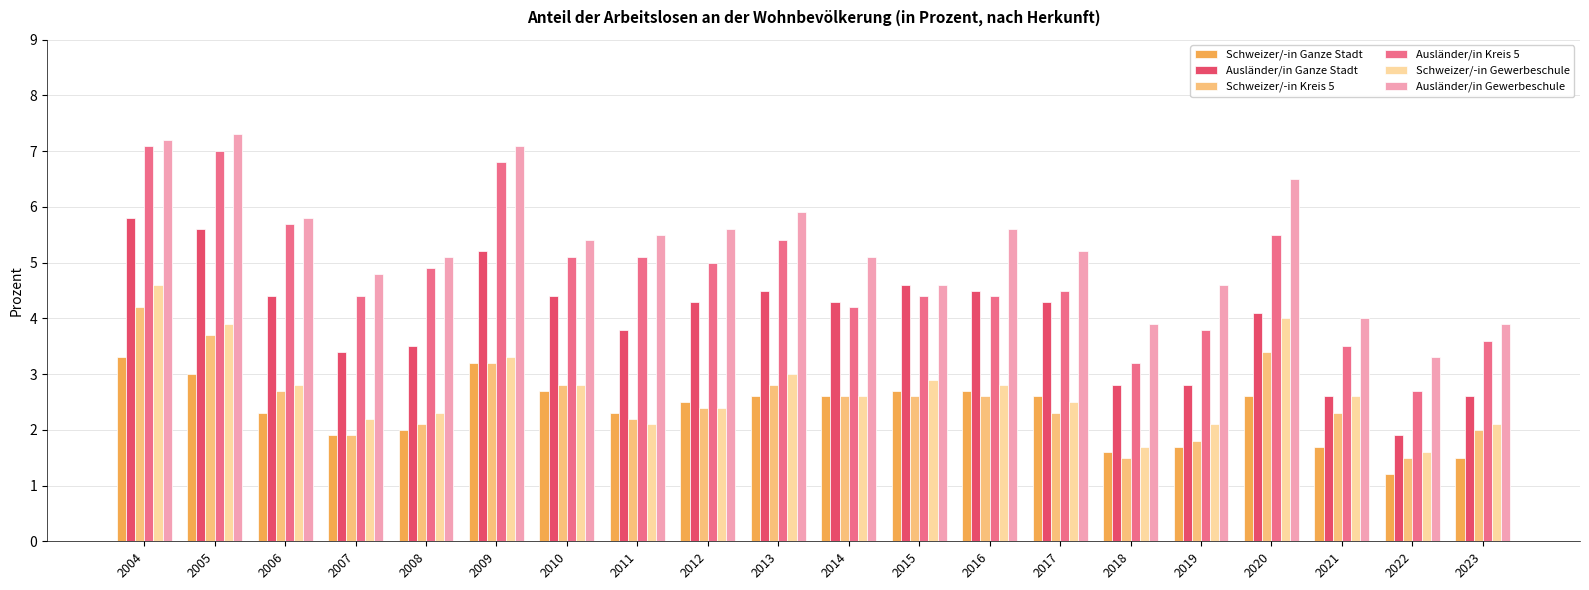

Which label corresponds to the smallest value in the chart?

2022